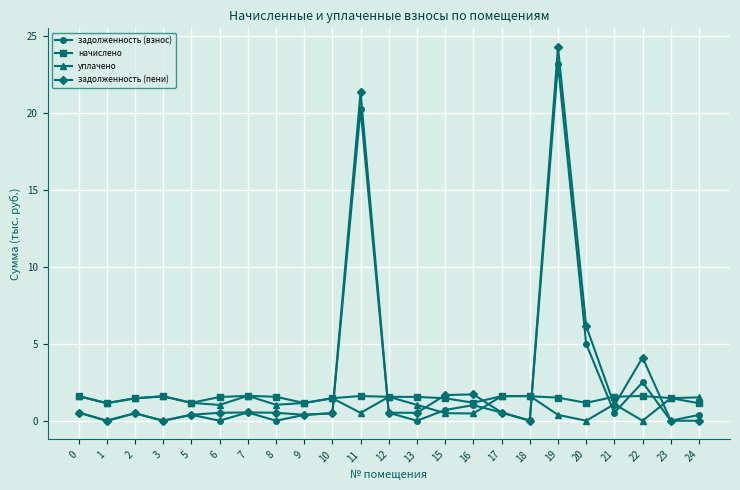

True or false: уплачено has a value of 1.6 at 18.

True